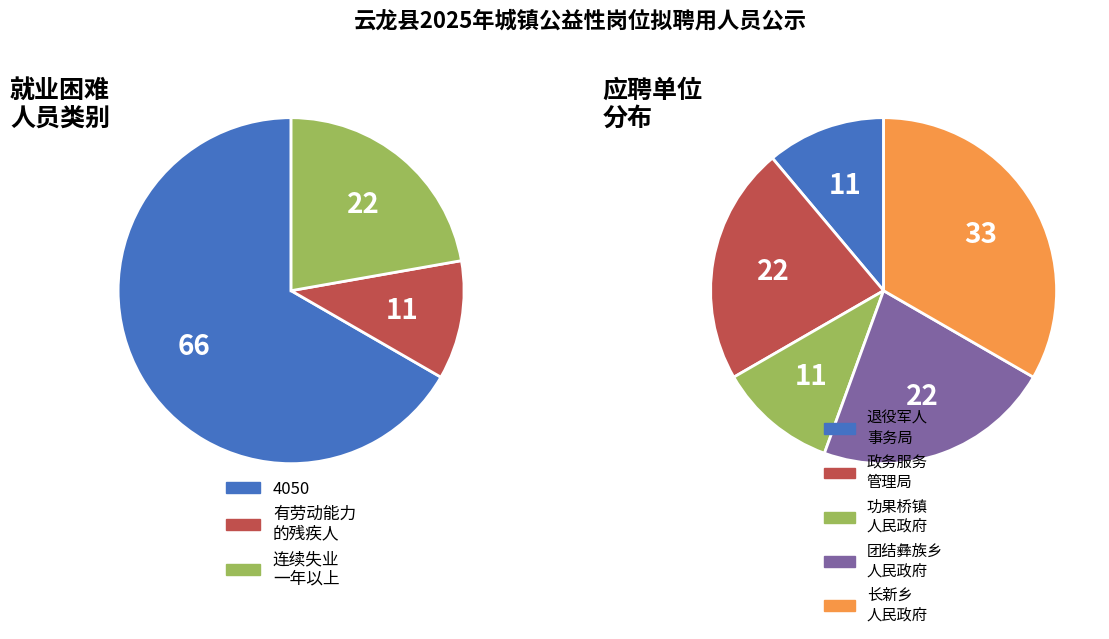

What is the largest slice in the pie chart?

4050